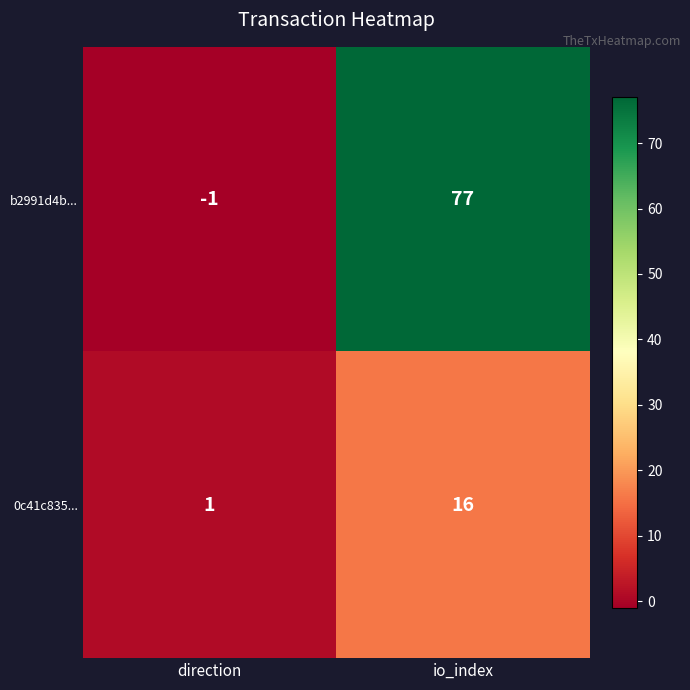

Which series has the largest total across all categories?

b2991d4b...